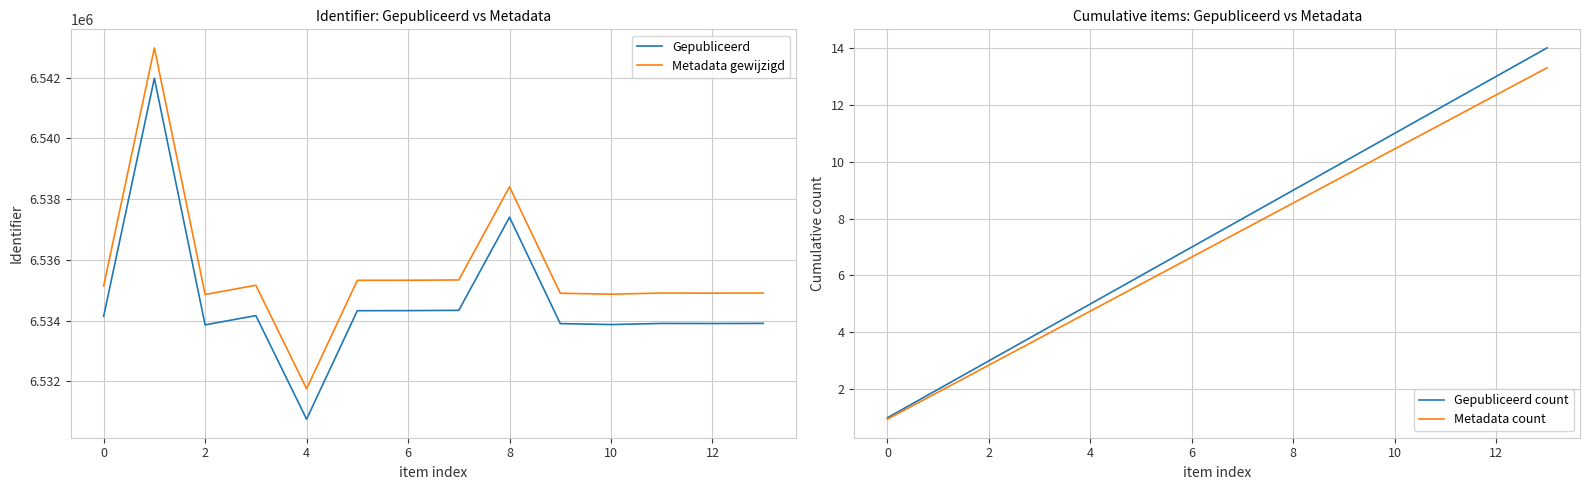

True or false: Gepubliceerd and Metadata gewijzigd cross at least once.

False